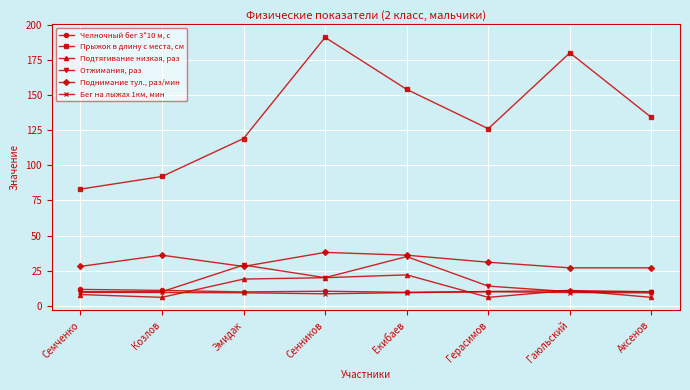

True or false: Подтягивание низкая, раз and Прыжок в длину с места, см cross at least once.

False